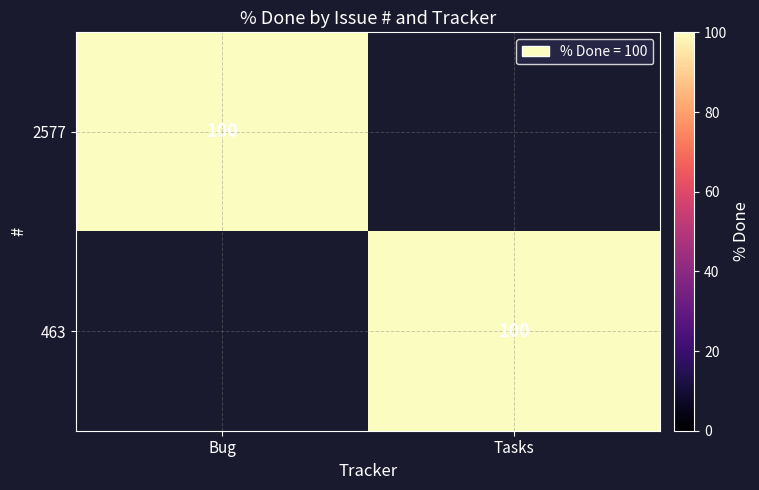

The value of 2577 at Bug is 40. True or false?

False